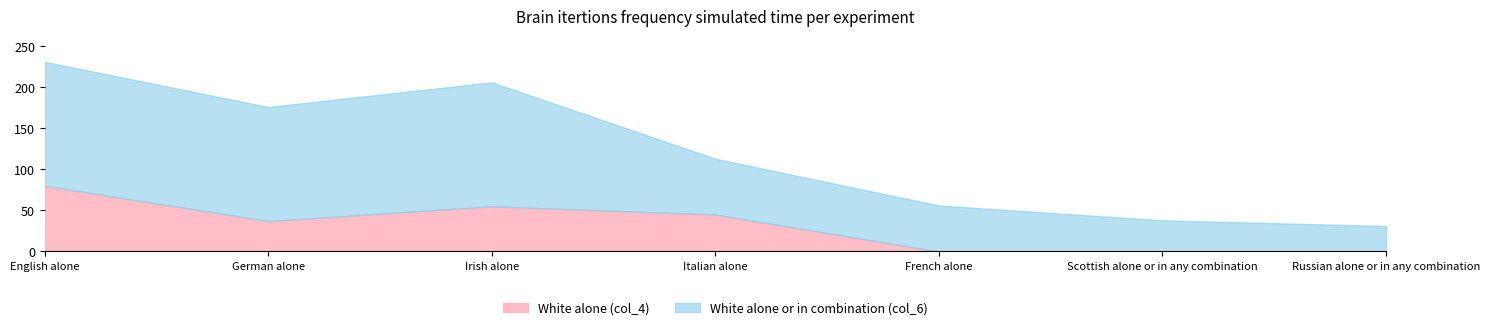

Reading left to right, transcribe all the data shown in this chart.

White alone (col_4): English alone=80	German alone=37	Irish alone=55	Italian alone=45	French alone=0	Scottish alone or in any combination=0	Russian alone or in any combination=0
White alone or in combination (col_6): English alone=231	German alone=176	Irish alone=206	Italian alone=113	French alone=56	Scottish alone or in any combination=38	Russian alone or in any combination=31